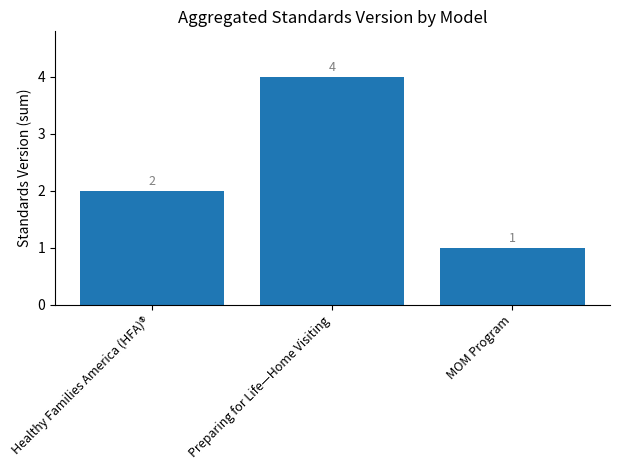

What is the ratio of the value at Preparing for Life—Home Visiting to the value at Healthy Families America (HFA)®?

2.0